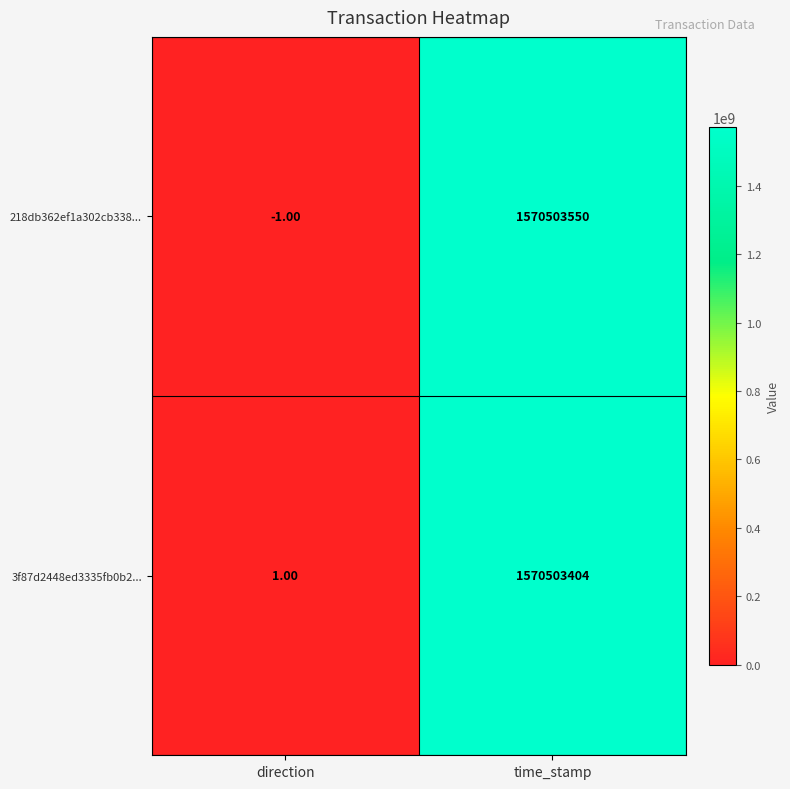

What is the difference between the maximum and minimum values in the 218db362ef1a302cb338... series?

1570503551